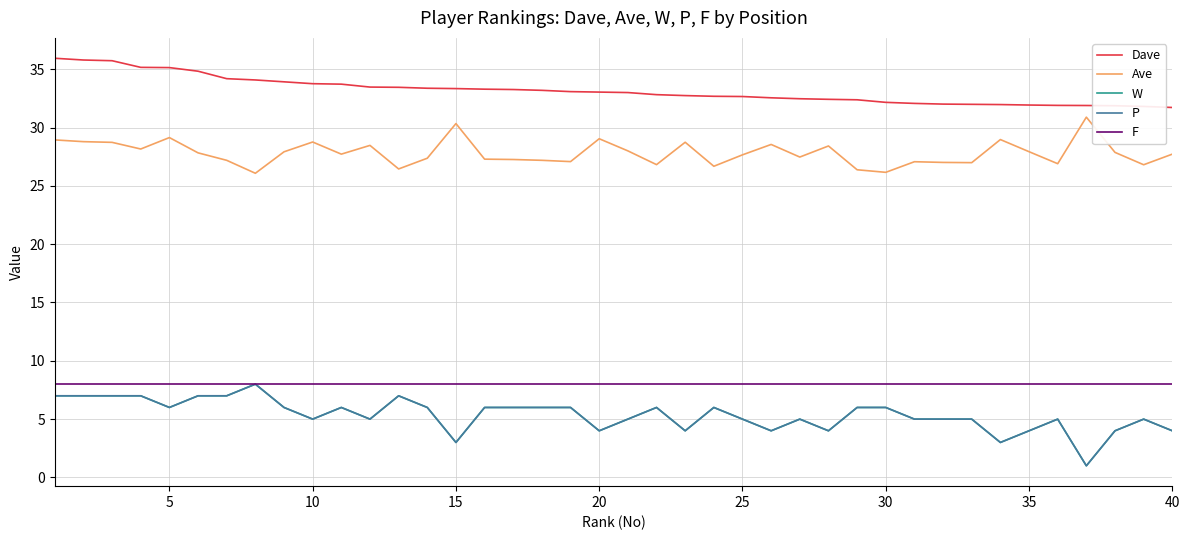

Is this an area chart (filled region under the line)?

No